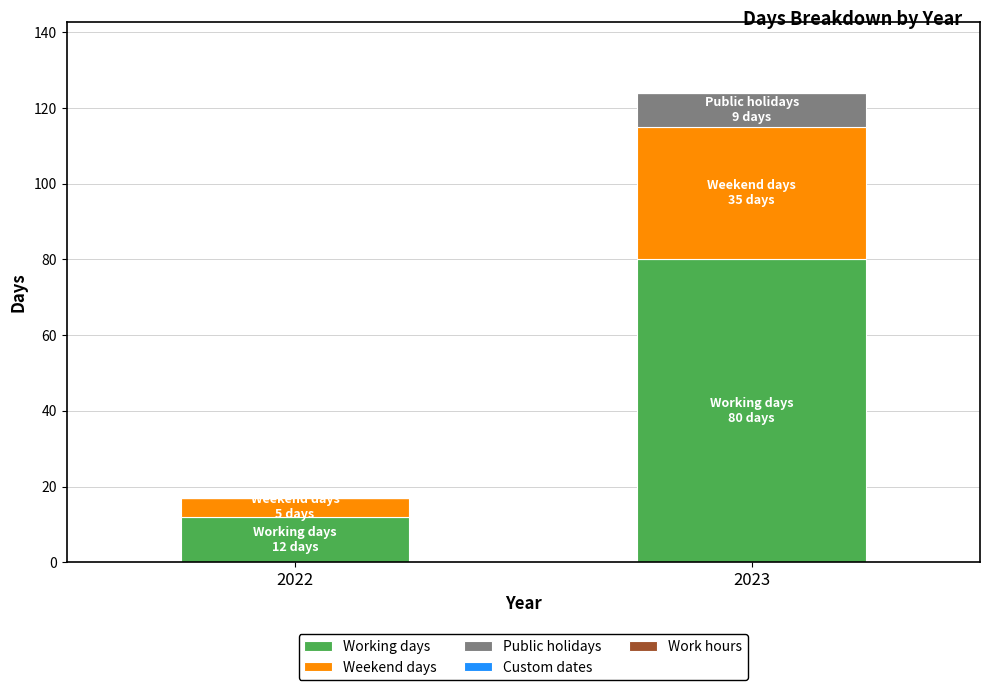

At which category is the sum across all series the highest?

2023